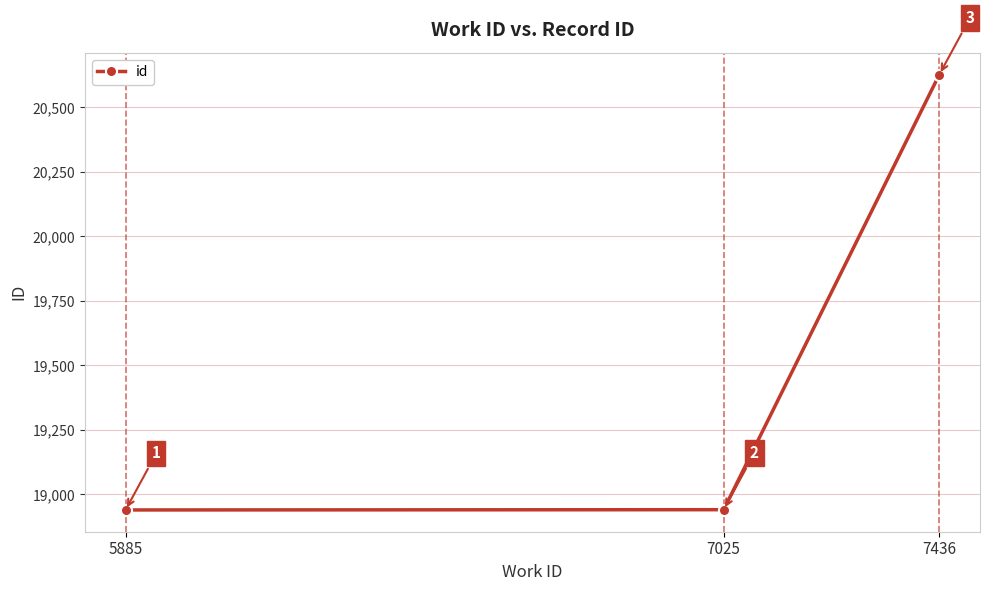

Reading left to right, extract all data points from this chart.

5885=18940	7025=18941	7436=20627